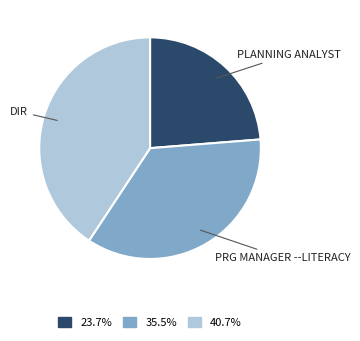

Is there a majority slice in this chart?

No